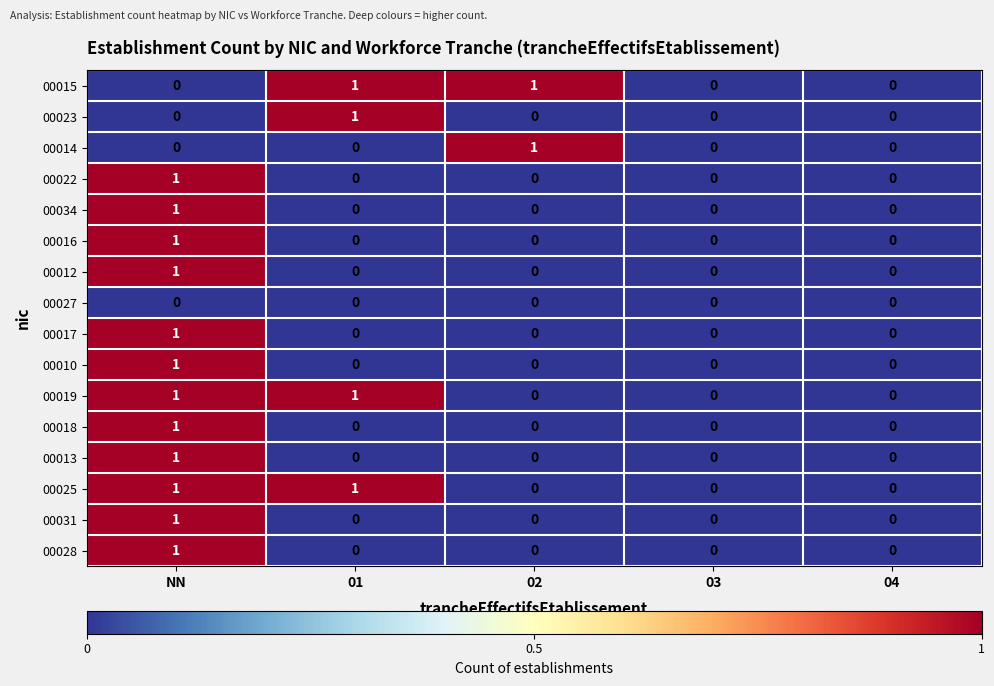

What is the total value across all series at 02?

2